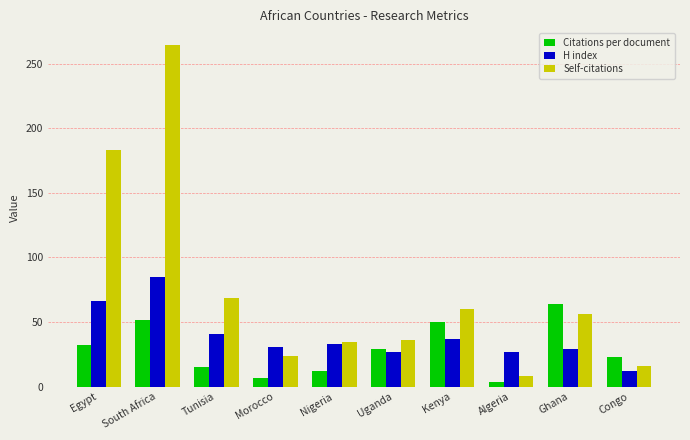

What is the average value of the Self-citations series?

75.1